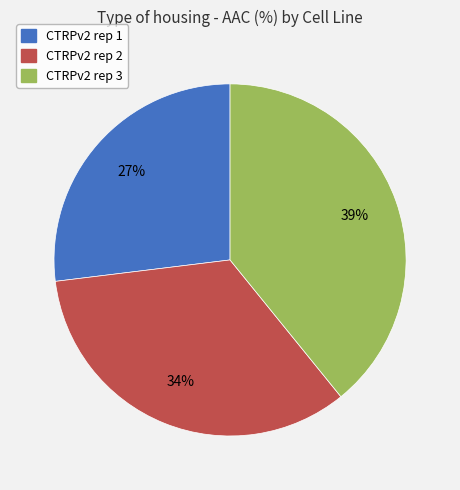

Rank the categories by value from highest to lowest.

CTRPv2 rep 3, CTRPv2 rep 2, CTRPv2 rep 1